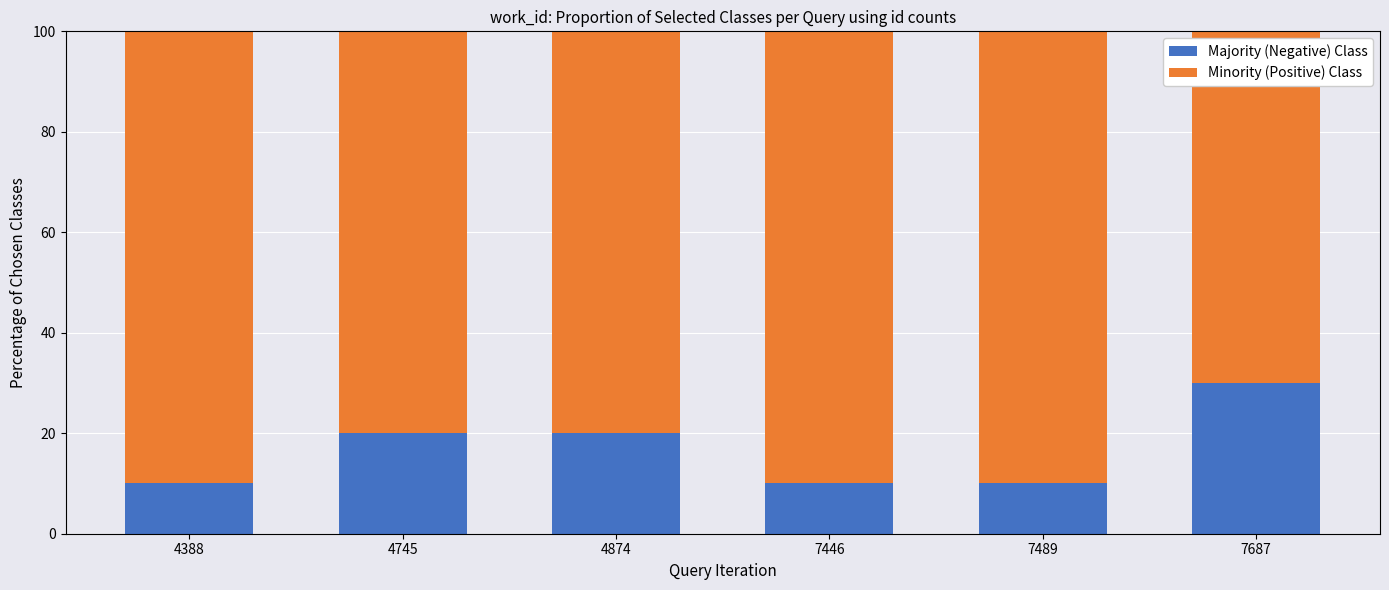

What is the approximate value of Majority (Negative) Class at 7446, to the nearest 10?

10